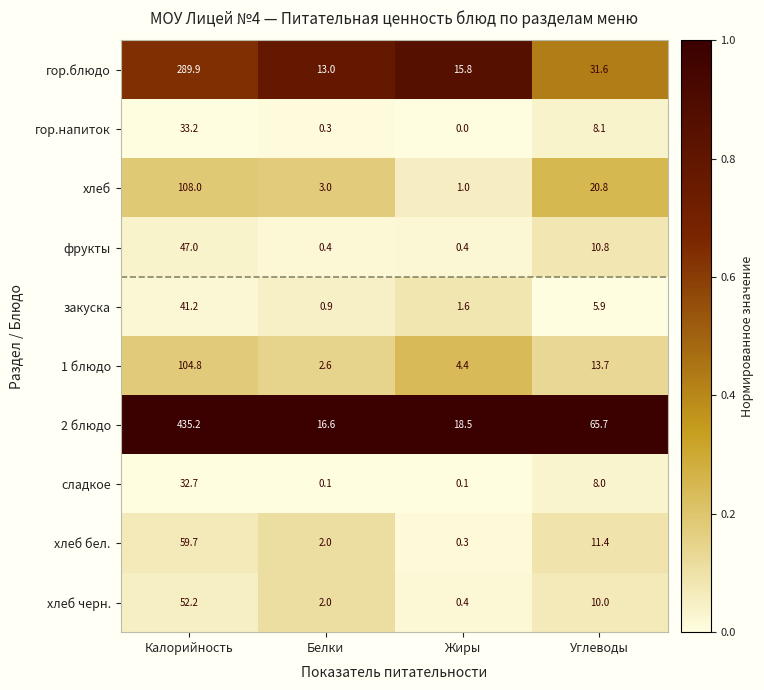

Which category has the highest value across all series?

Калорийность